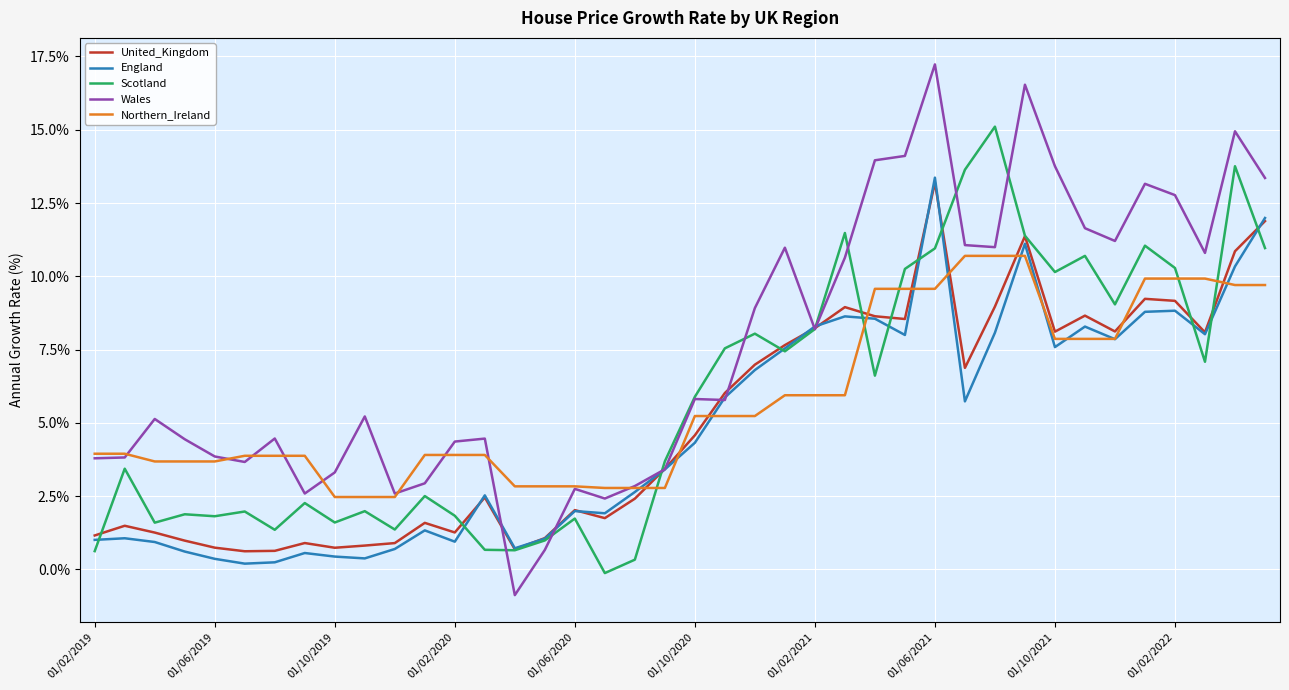

How many intersections are there between United_Kingdom and Northern_Ireland?

9